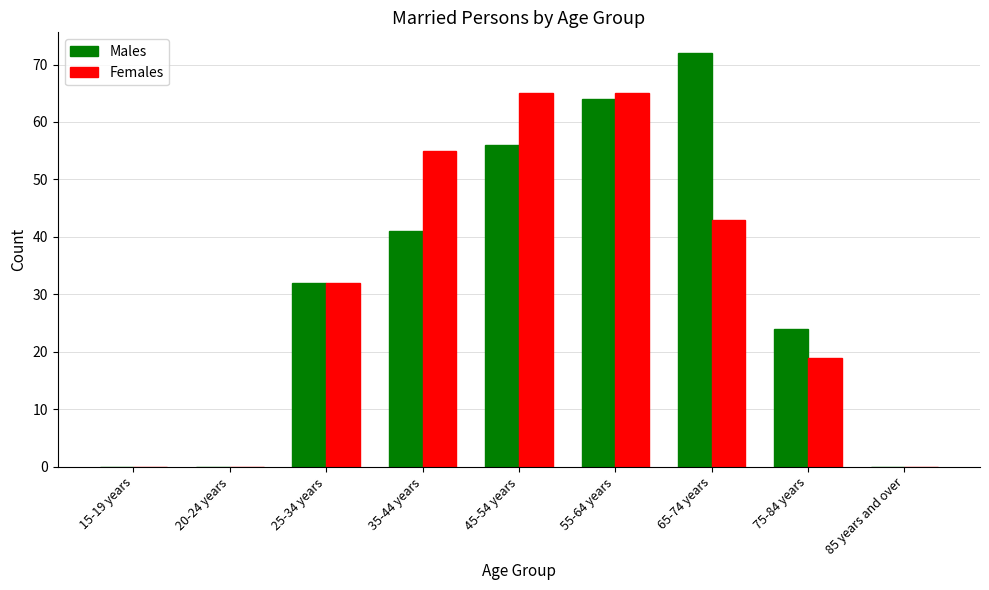

What is the difference between the Females values at 20-24 years and 35-44 years?

55